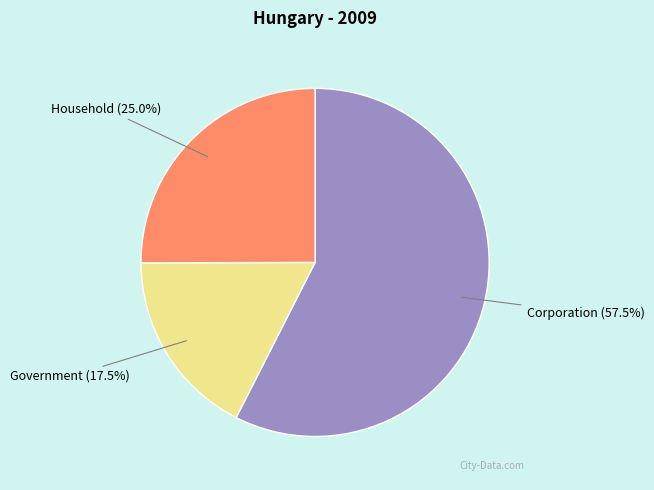

Count the number of slices in the pie.

3